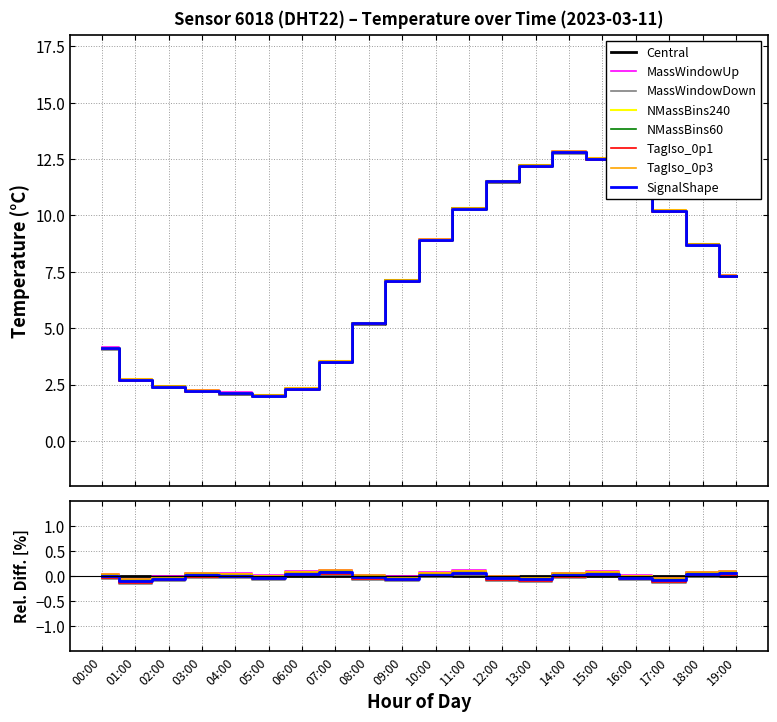

Which category has the highest value across all series?

14:00